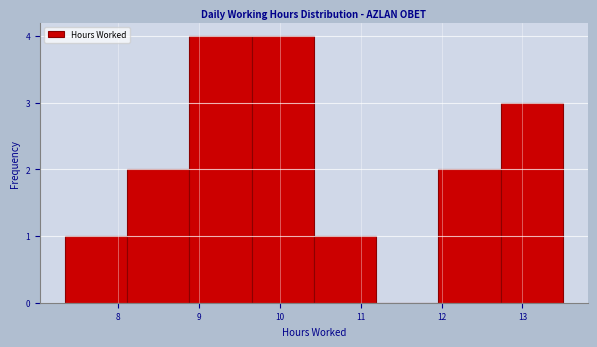

Reading left to right, transcribe this chart: for each bar, give the range it covers on the x-axis and its height. Neither the bar edges nor the heights are printed on the chart, so give them approximately, as read against the axes.

7.34 to 8.11: 1
8.11 to 8.88: 2
8.88 to 9.65: 4
9.65 to 10.42: 4
10.42 to 11.19: 1
11.19 to 11.96: 0
11.96 to 12.73: 2
12.73 to 13.50: 3